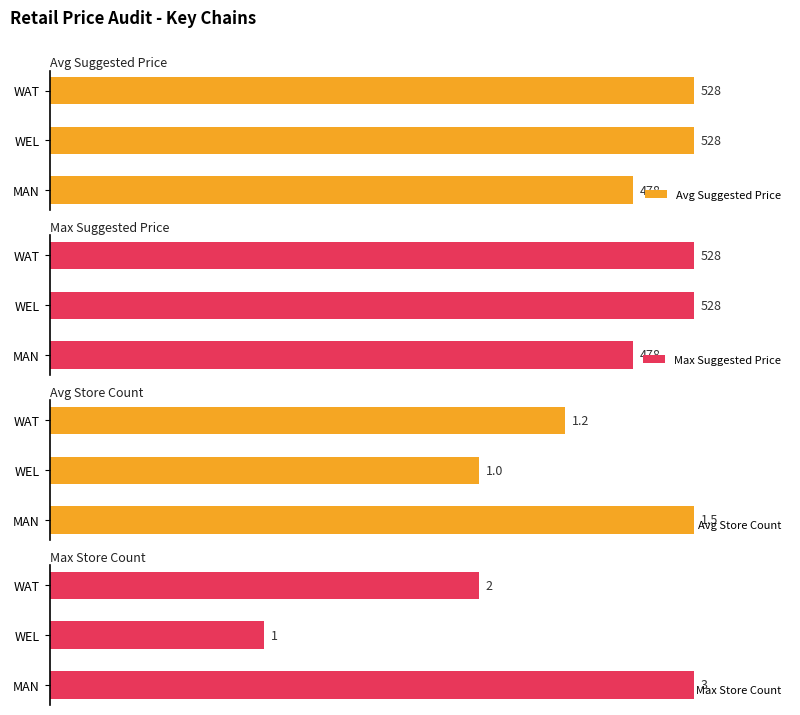

True or false: Avg Store Count has a value of 46.0 at WAT.

False